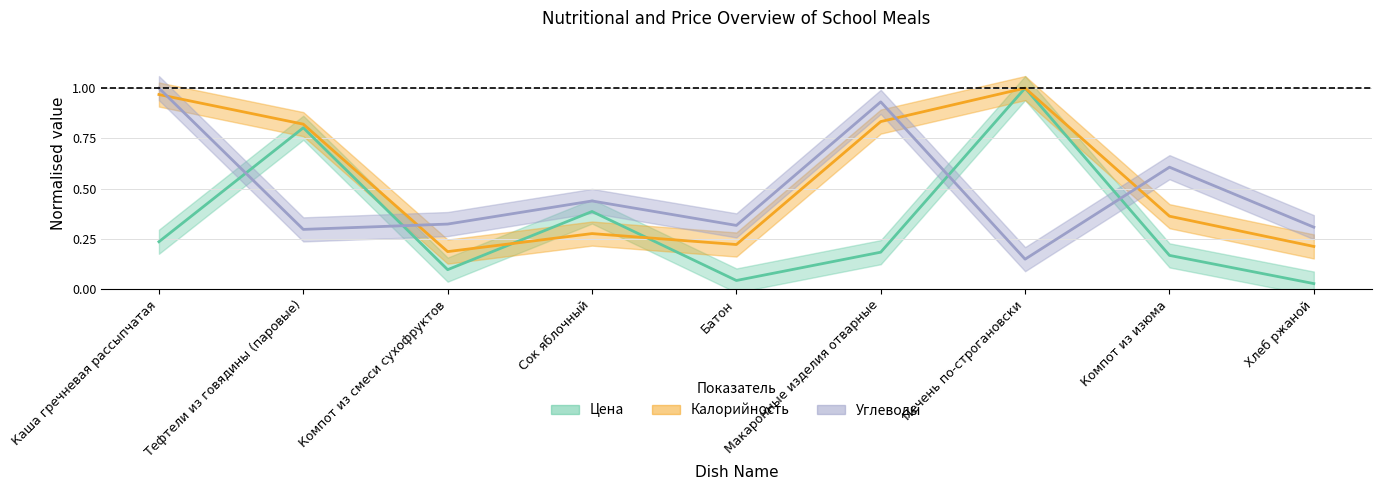

Reading left to right, what are all the values shown in this chart?

Цена: 0.2	0.8	0.1	0.4	0.0	0.2	1.0	0.2	0.0
Калорийность: 1.0	0.8	0.2	0.3	0.2	0.8	1.0	0.4	0.2
Углеводы: 1.0	0.3	0.3	0.4	0.3	0.9	0.1	0.6	0.3